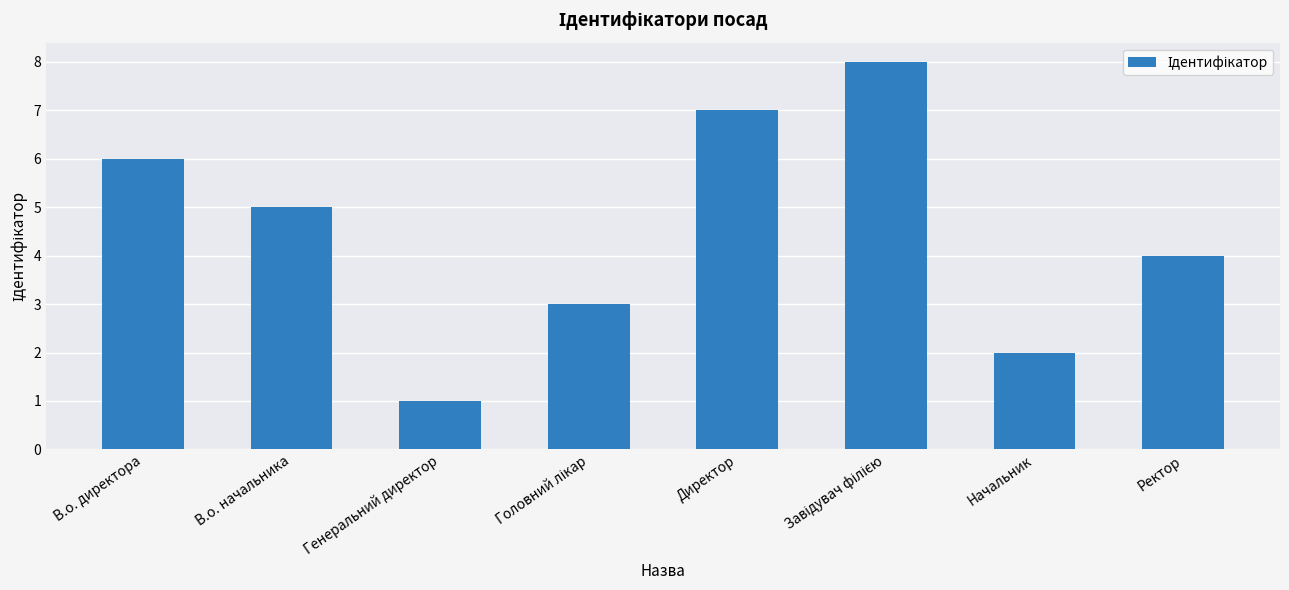

What is the label of the 2nd bar from the left?

В.о. начальника